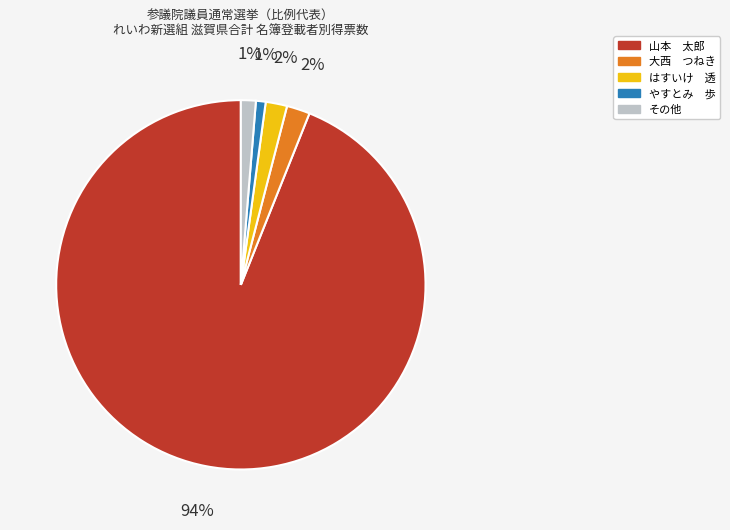

To the nearest percent, what is the difference between the largest and smallest slice percentages?

93%